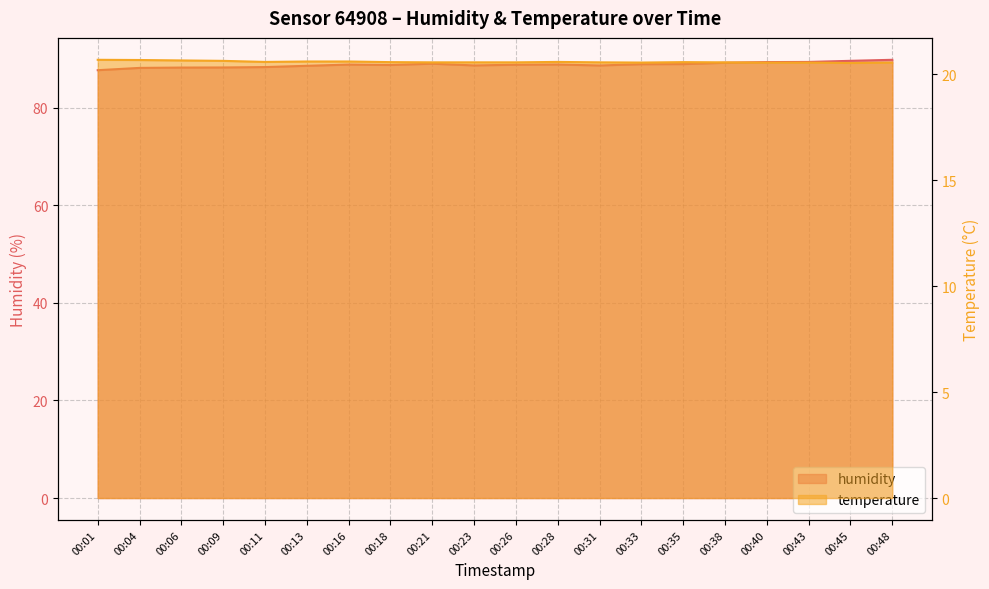

True or false: temperature and humidity intersect in this chart.

False